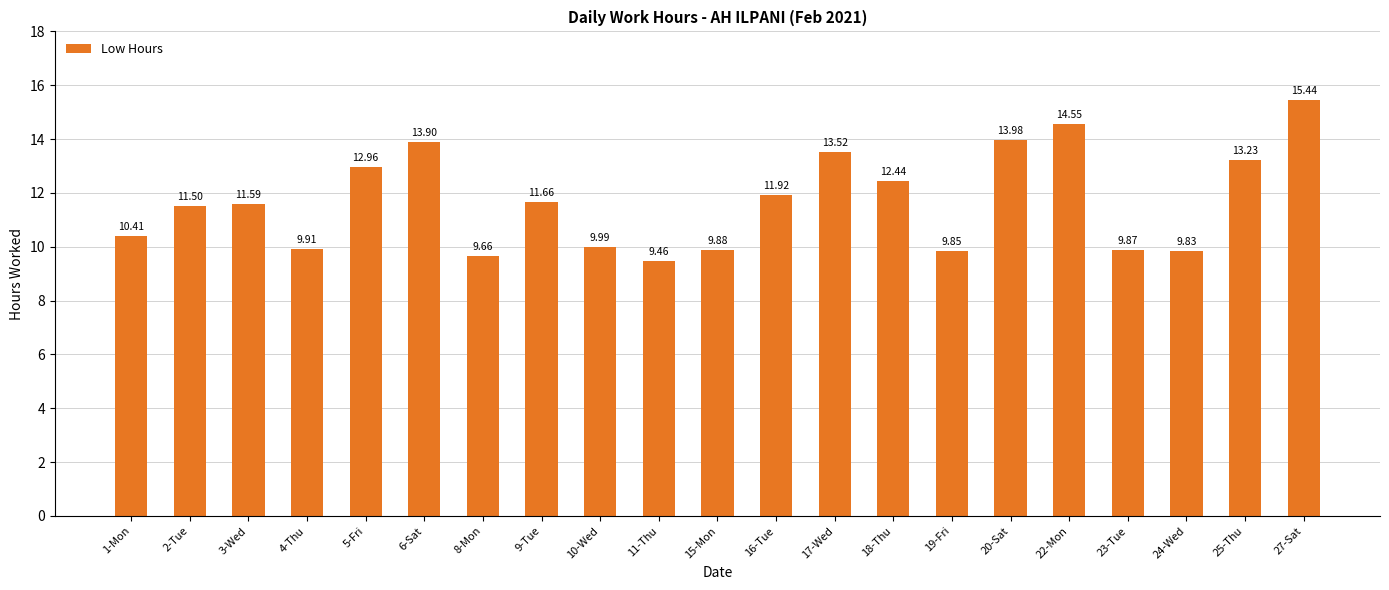

List the labels in order of value, smallest first.

11-Thu, 8-Mon, 24-Wed, 19-Fri, 23-Tue, 15-Mon, 4-Thu, 10-Wed, 1-Mon, 2-Tue, 3-Wed, 9-Tue, 16-Tue, 18-Thu, 5-Fri, 25-Thu, 17-Wed, 6-Sat, 20-Sat, 22-Mon, 27-Sat